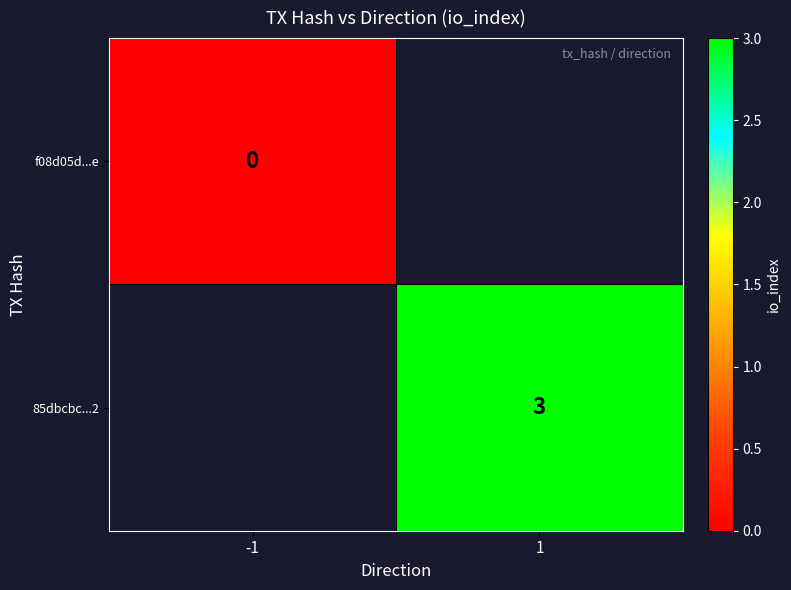

The 85dbcbc...2 series shows 3 at 1. True or false?

True